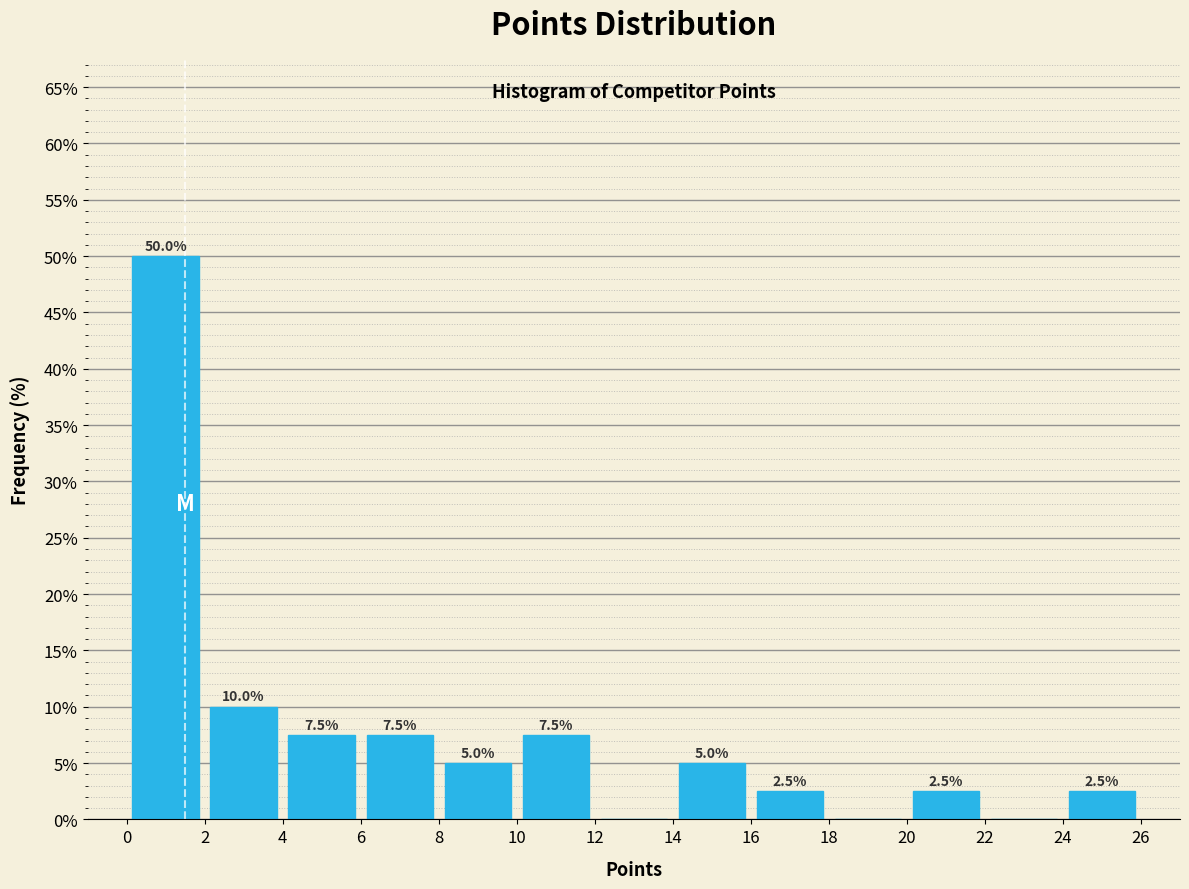

Which range on the x-axis has the tallest bar?

0 to 2